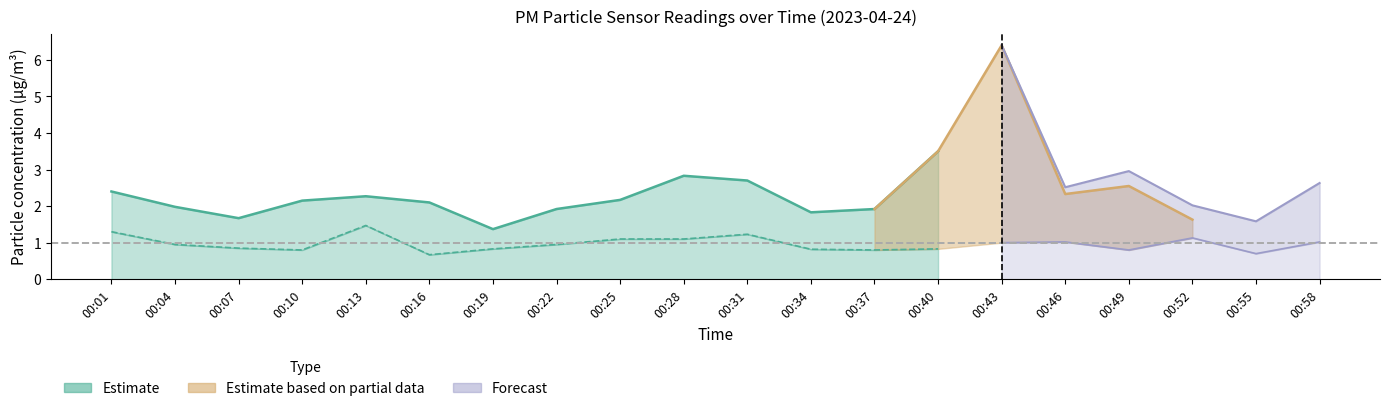

List the series in order of their overall mean, lowest first.

P2, P1